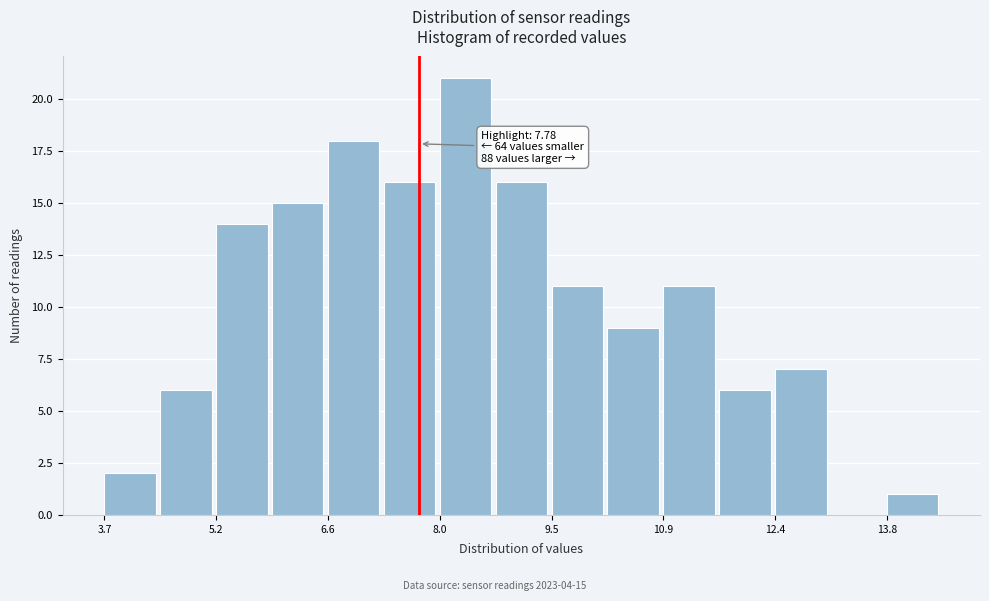

Around what value on the x-axis is the tallest bar? Give the approximate position of its centre, as read against the axis.

8.4